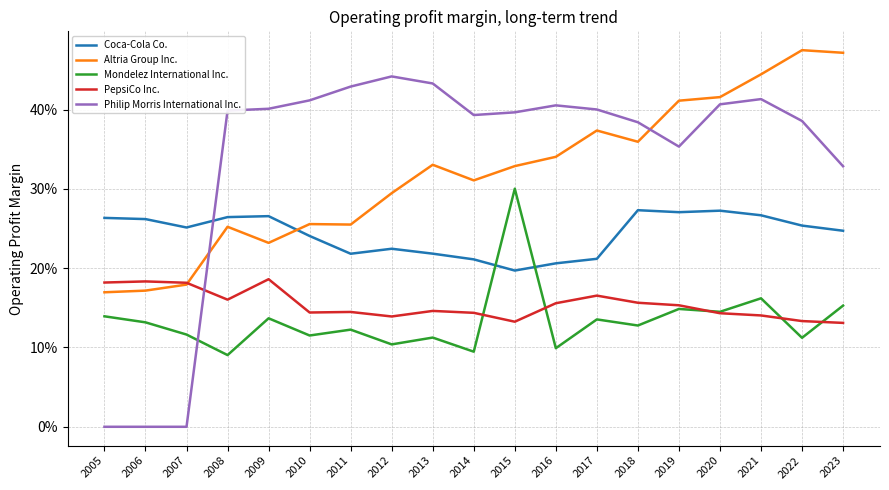

What are all the series names shown in the legend?

Coca-Cola Co., Altria Group Inc., Mondelez International Inc., PepsiCo Inc., Philip Morris International Inc.